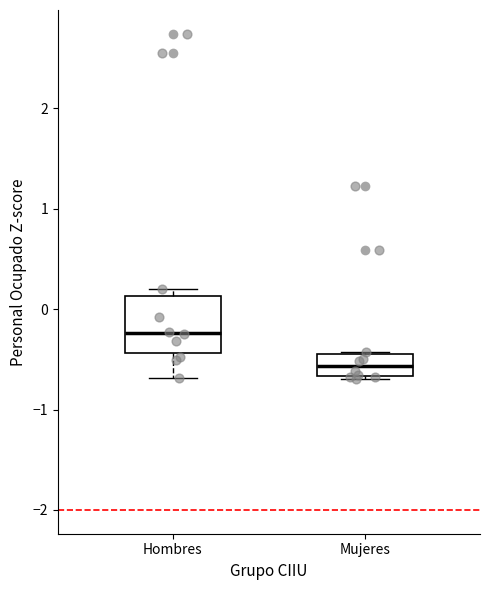

Which box is the tallest, from its lower edge to its upper edge?

Hombres